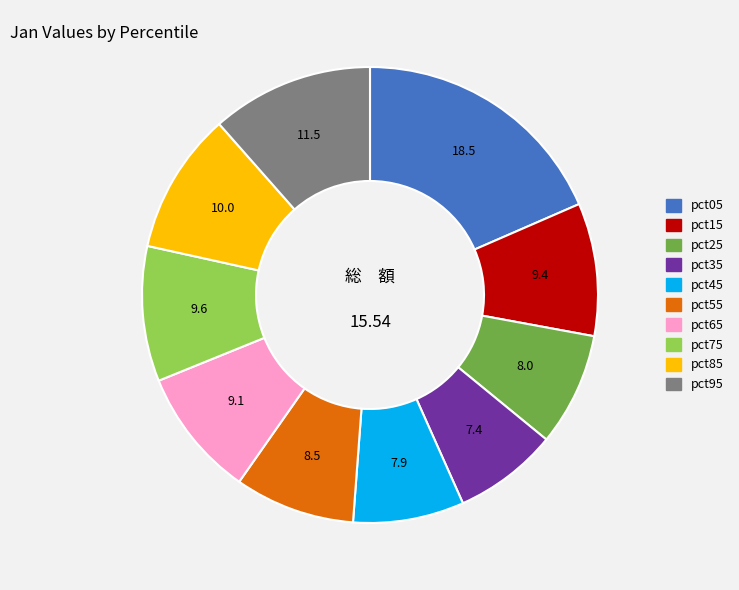

Combined, do pct35 and pct25 account for over 50%?

No